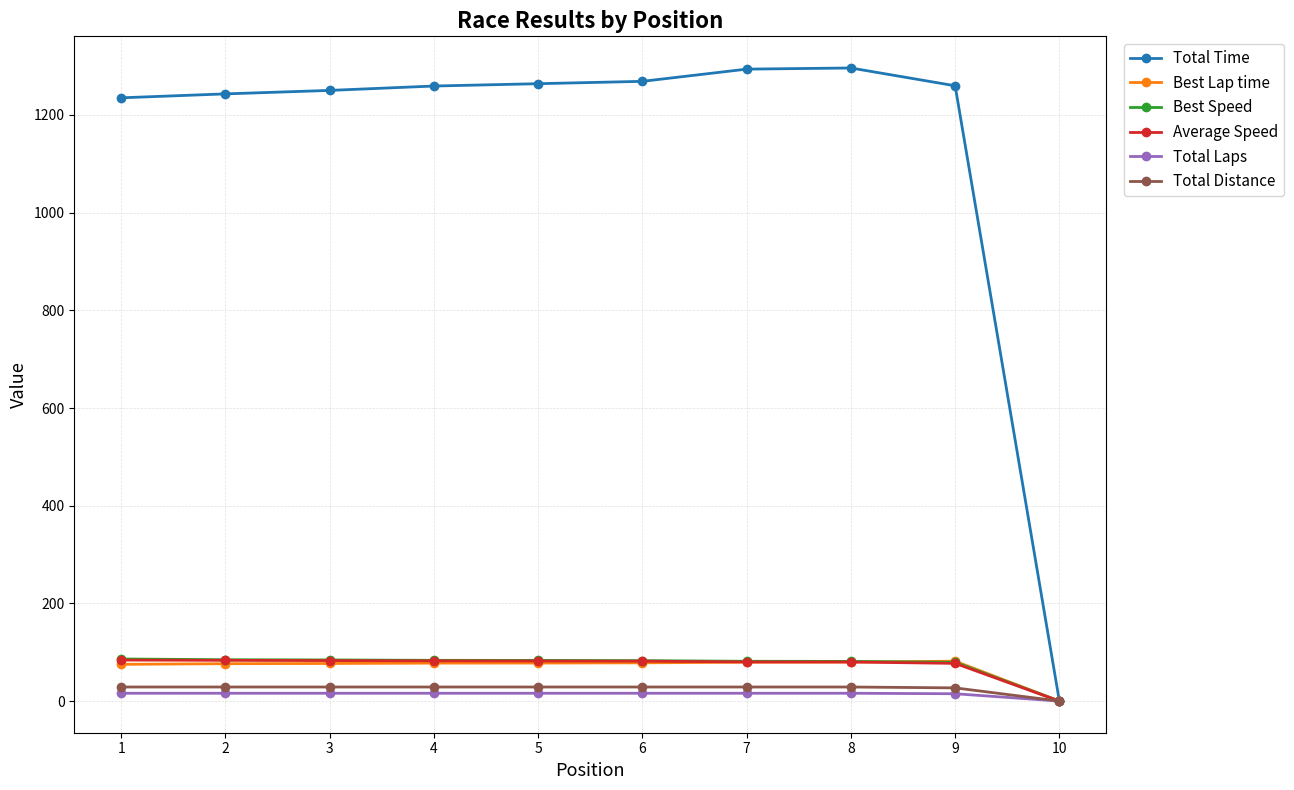

What is the value of the Total Time point at the 1st from the left?

1235.1